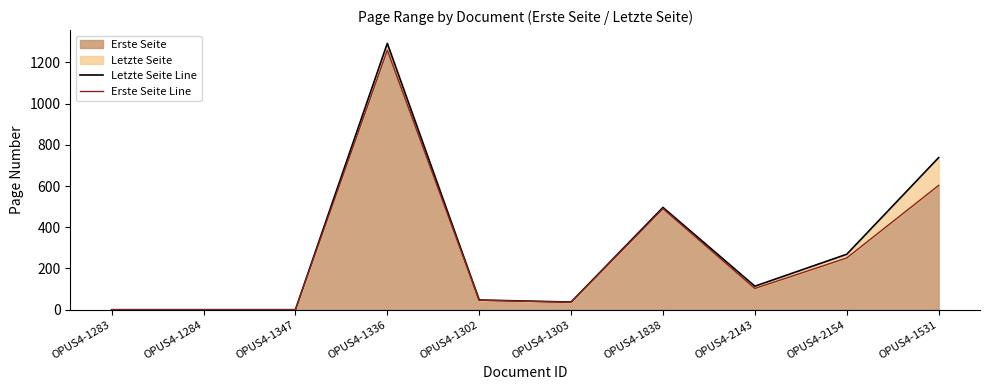

List the labels in order of Erste Seite Line value, largest first.

OPUS4-1336, OPUS4-1531, OPUS4-1838, OPUS4-2154, OPUS4-2143, OPUS4-1302, OPUS4-1303, OPUS4-1283, OPUS4-1284, OPUS4-1347